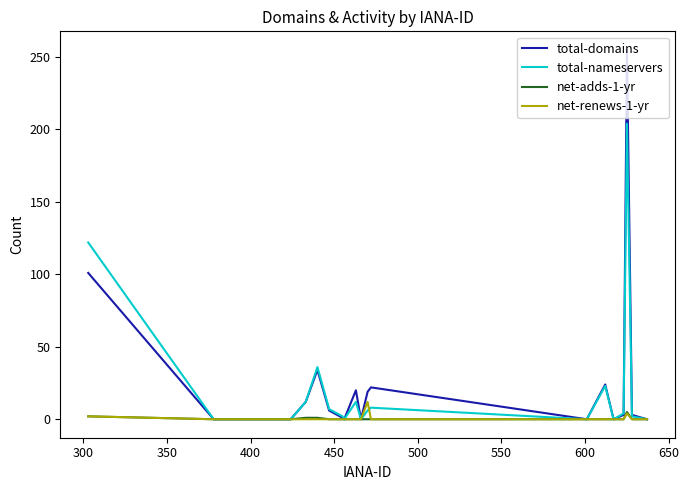

Which series has the widest spread of values?

total-domains